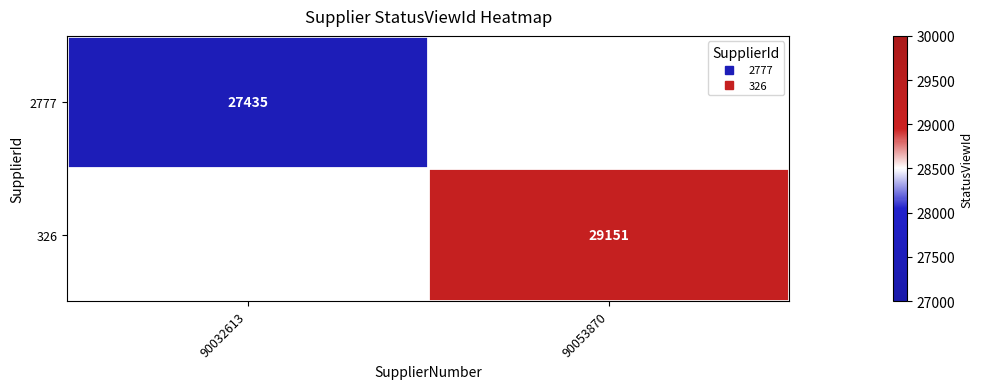

Read the 2777 value at 90032613.

27435.0